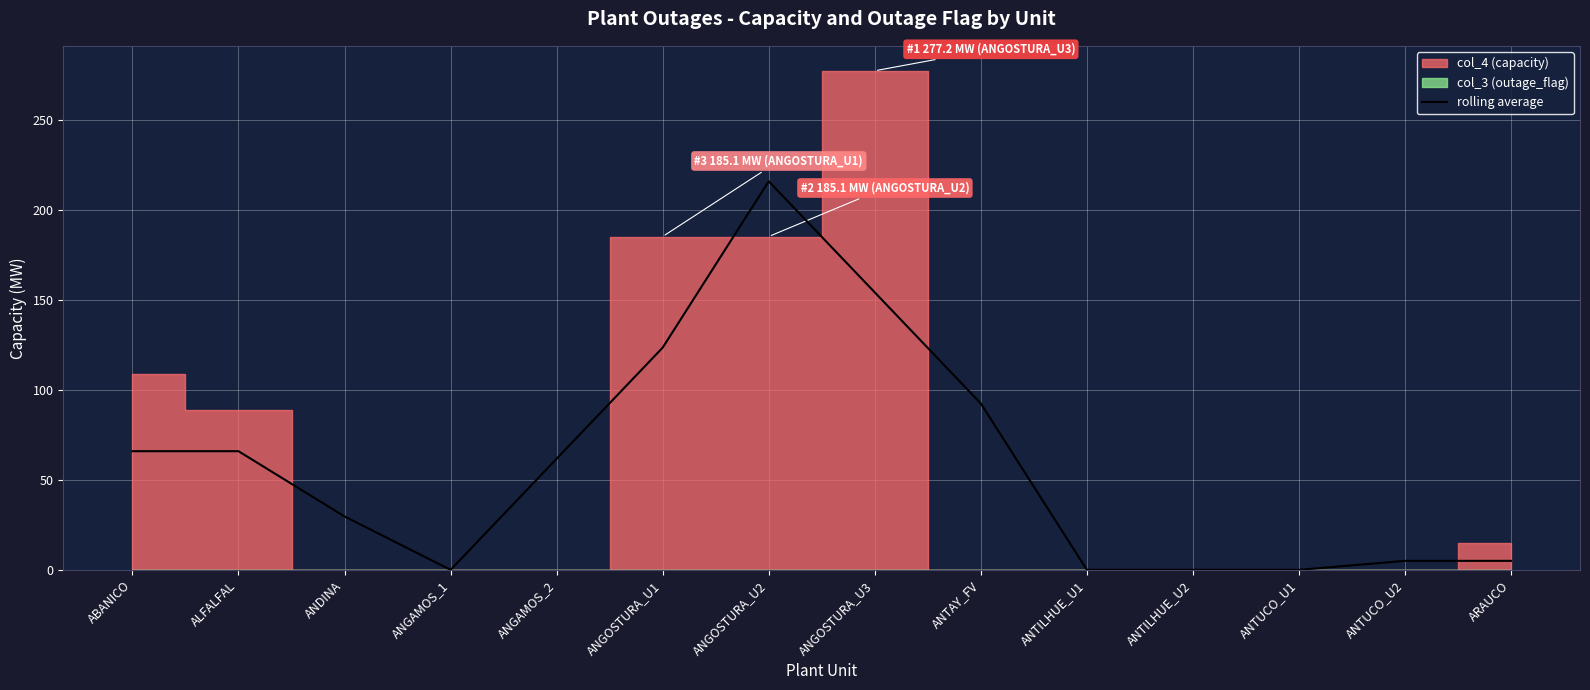

The value at ALFALFAL is 99.1. True or false?

False